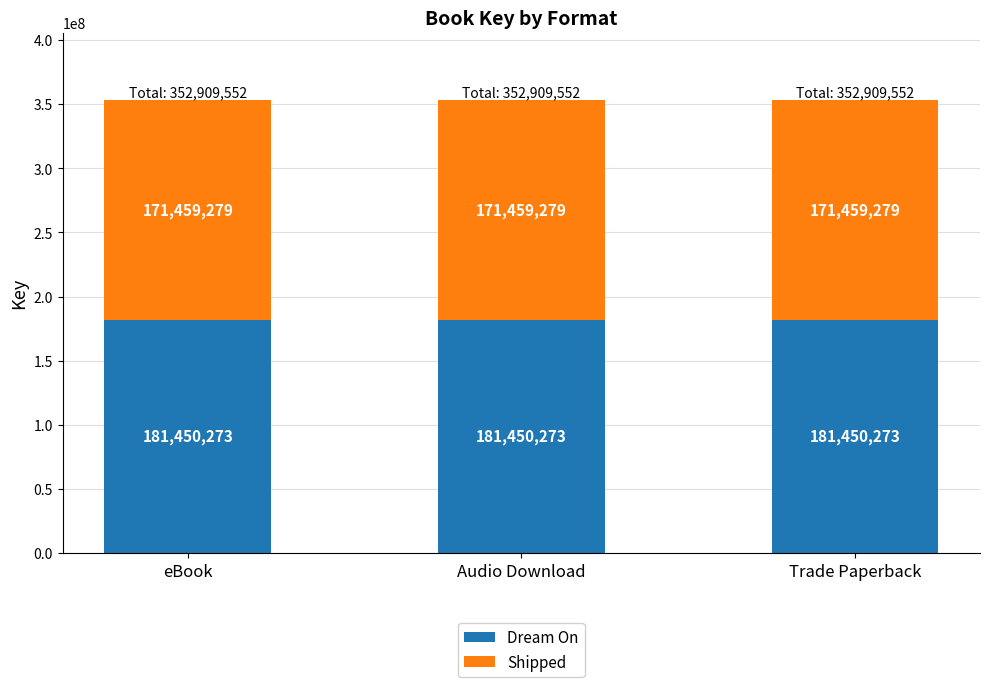

What is the sum of all Dream On values?

544350819